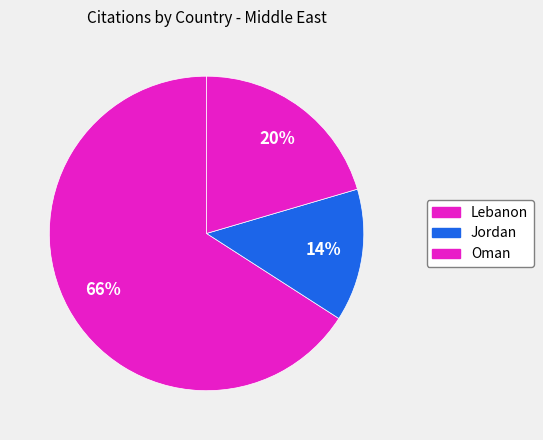

To the nearest percent, what portion does Lebanon represent?

66%